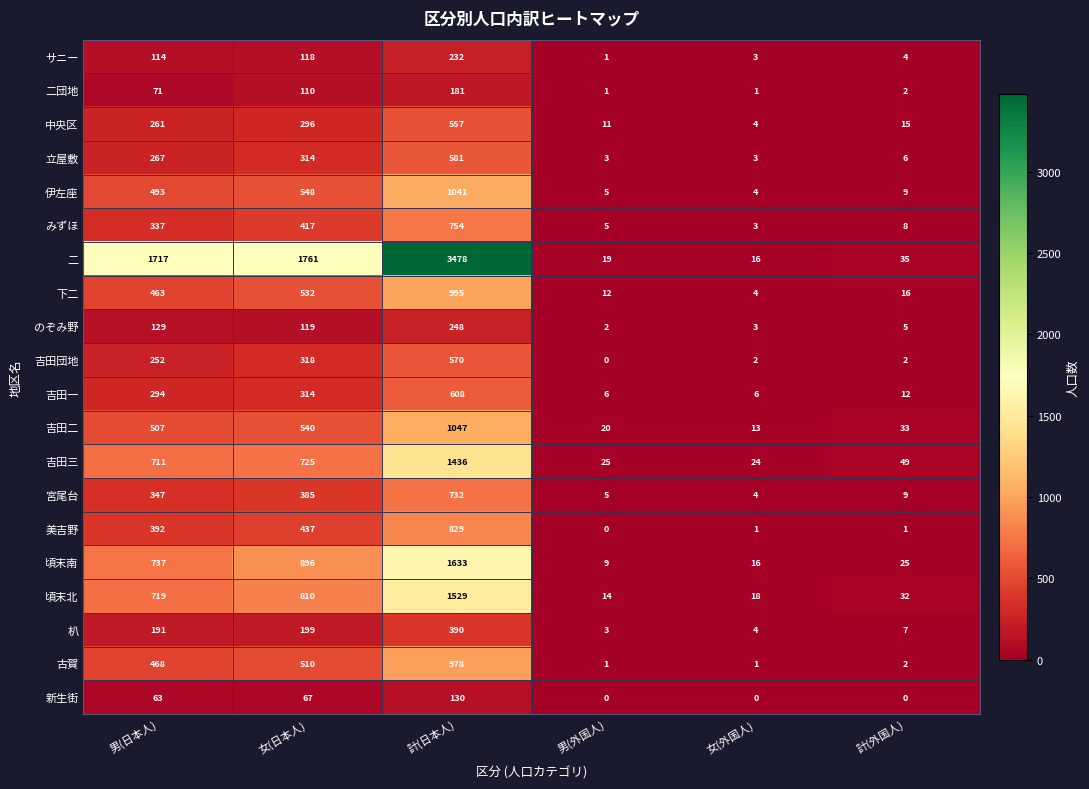

Is the value of 二団地 at 男(外国人) greater than the value of 美吉野 at 計(日本人)?

No